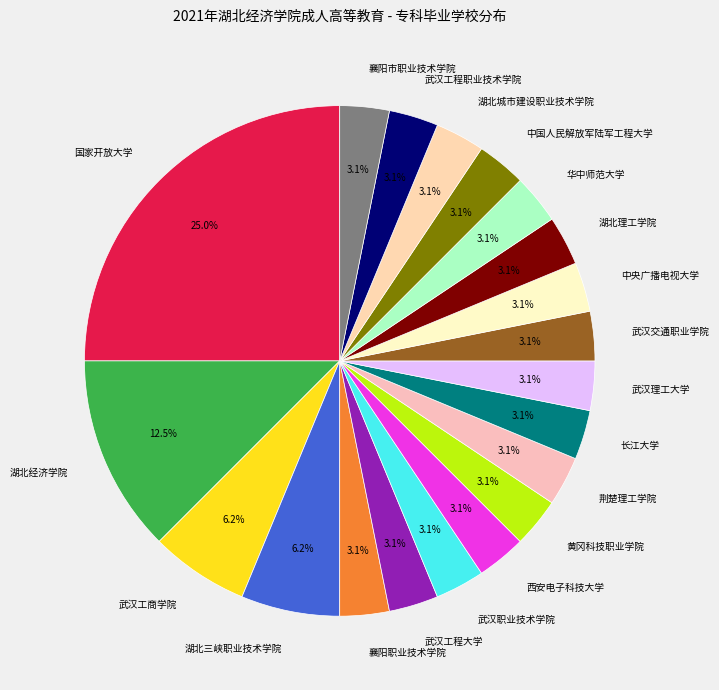

Does 武汉工商学院 account for over 50% of the chart?

No